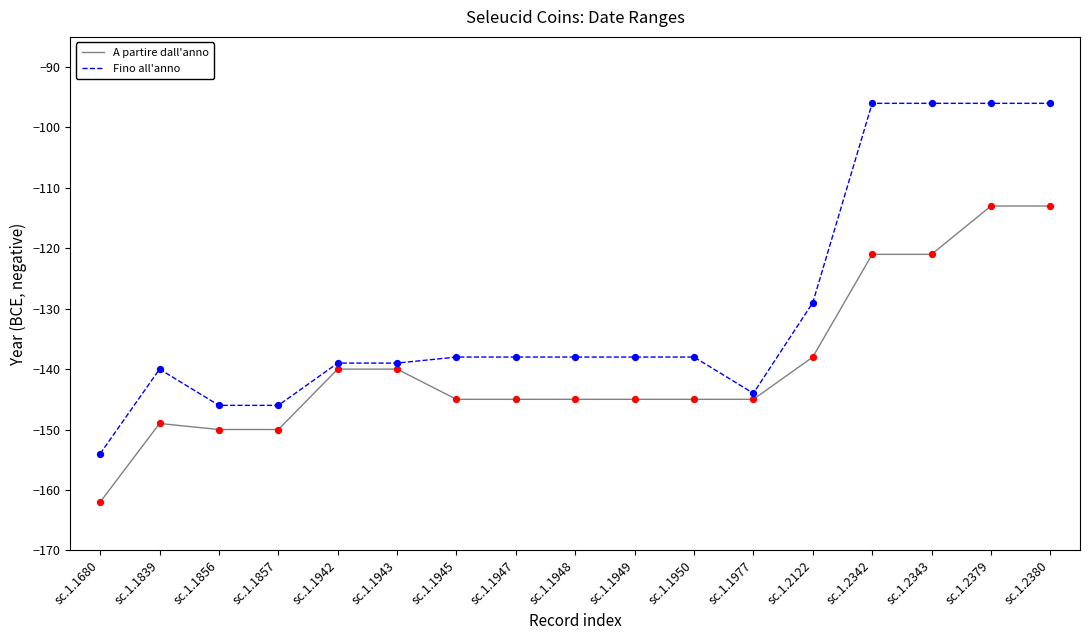

What is the spread (max minus min) of values at sc.1.1857?

4